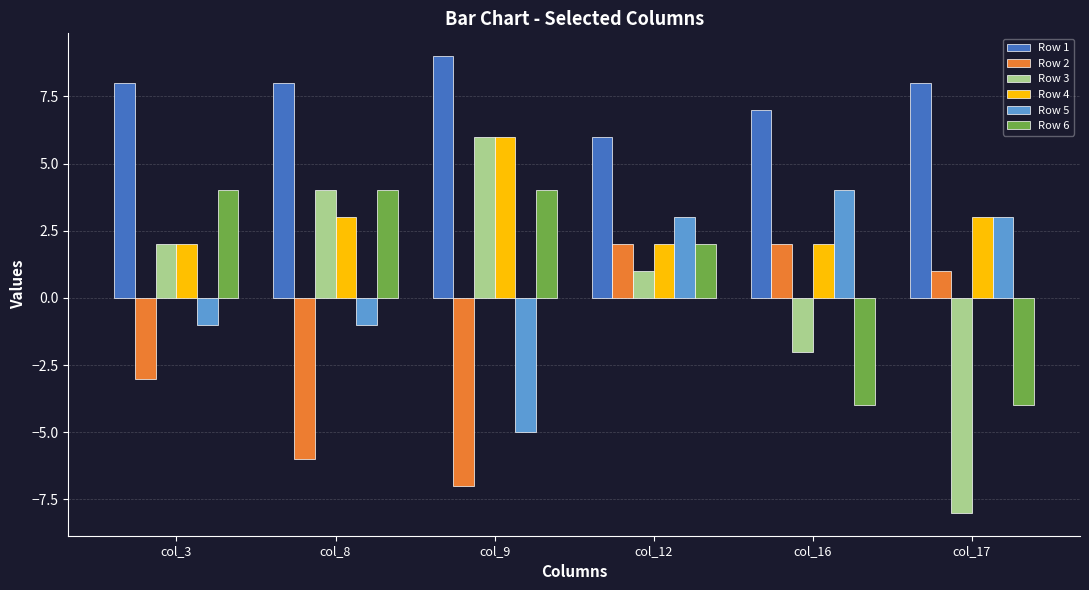

How many bars are there in total?

36